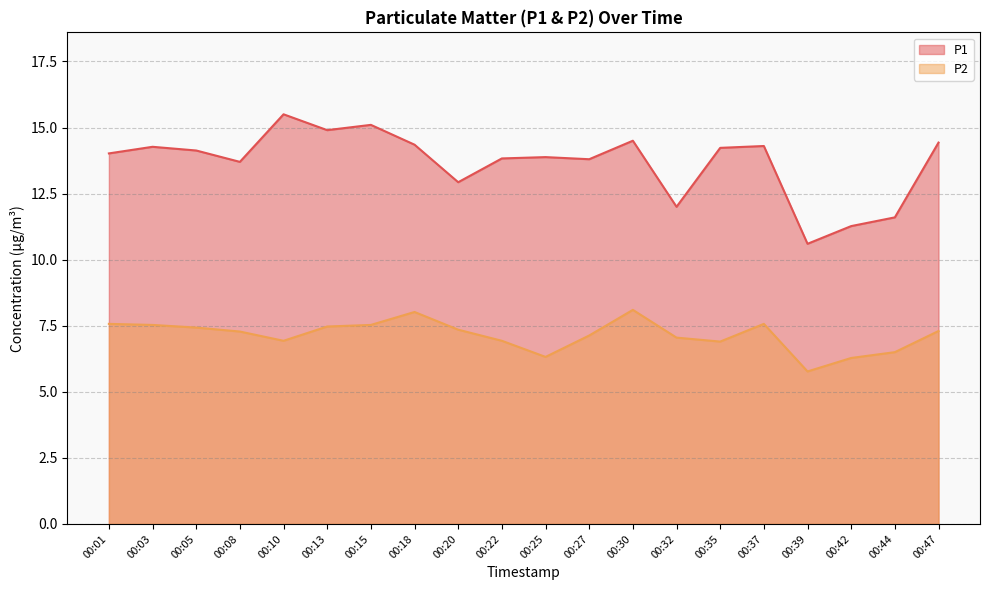

What are all the series names shown in the legend?

P1, P2